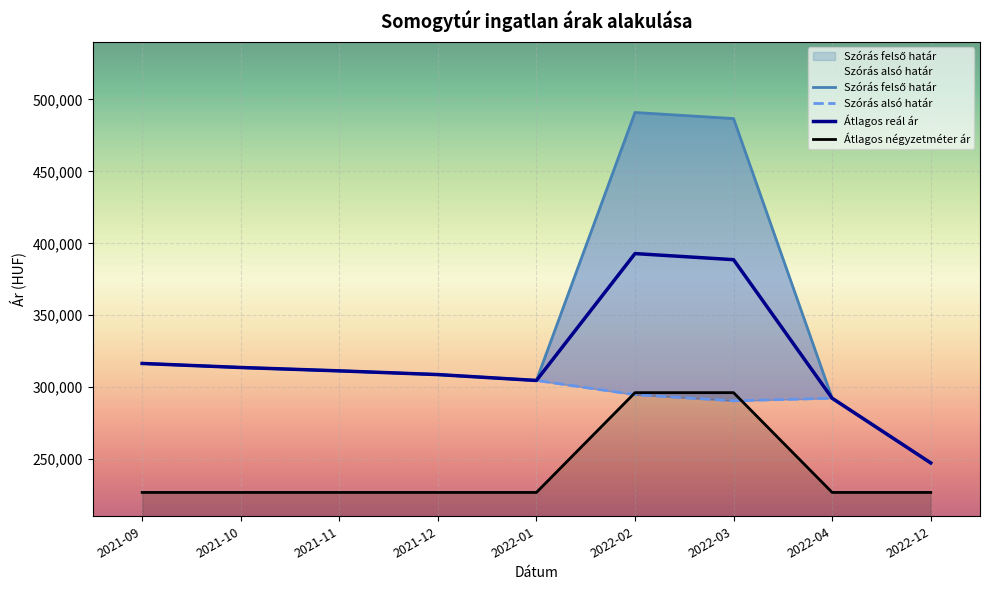

Which category has the lowest value in the Szórás felső határ series?

2022-12